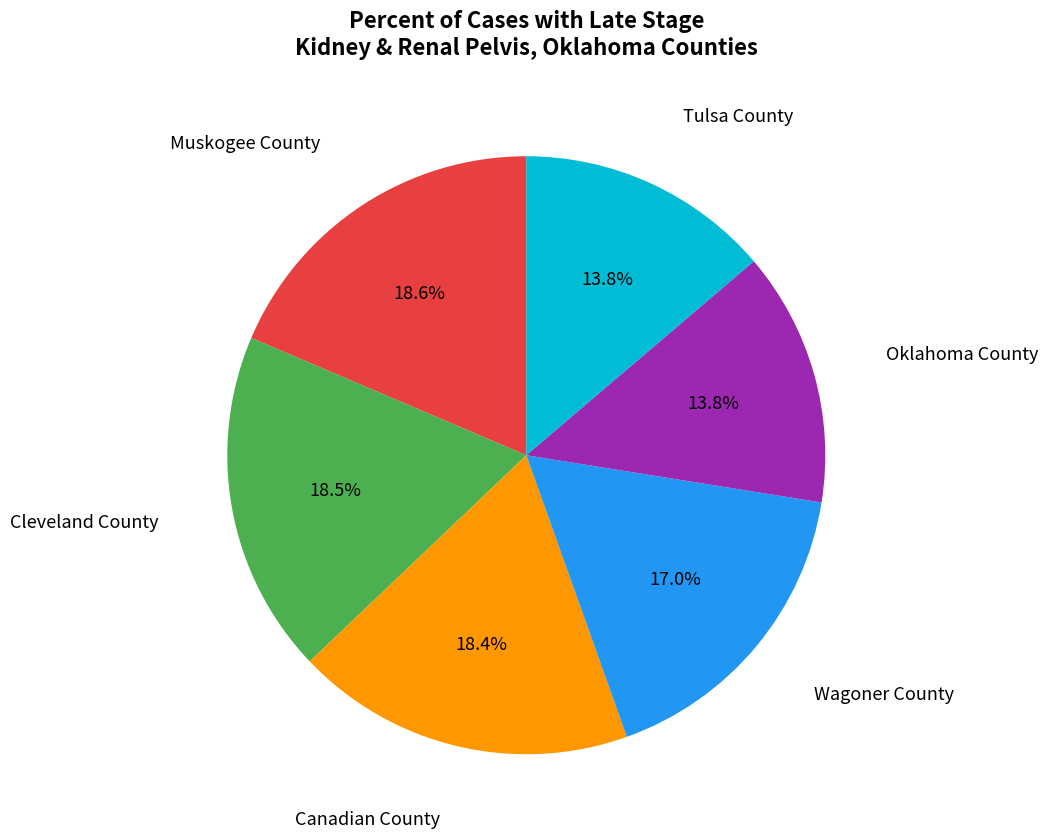

To the nearest percent, what is the difference between the largest and smallest slice percentages?

5%